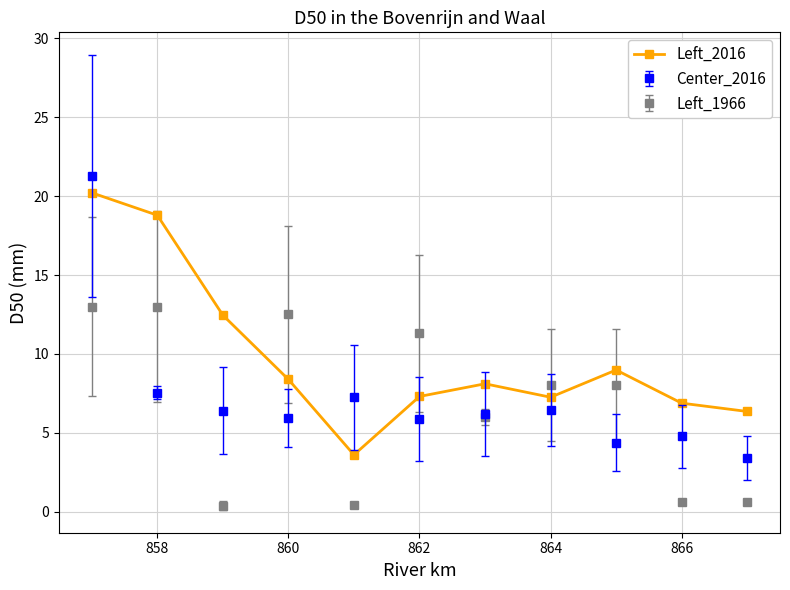

What is the value of the Left_2016 point at the 7th from the left?

8.1